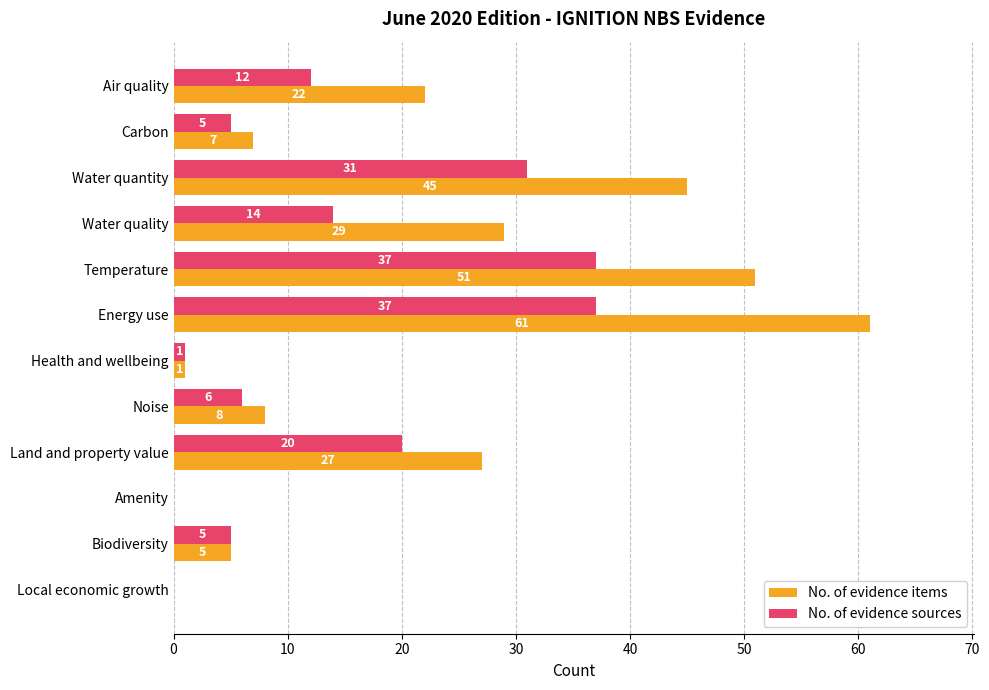

At which label is No. of evidence sources closest to 18?

Land and property value